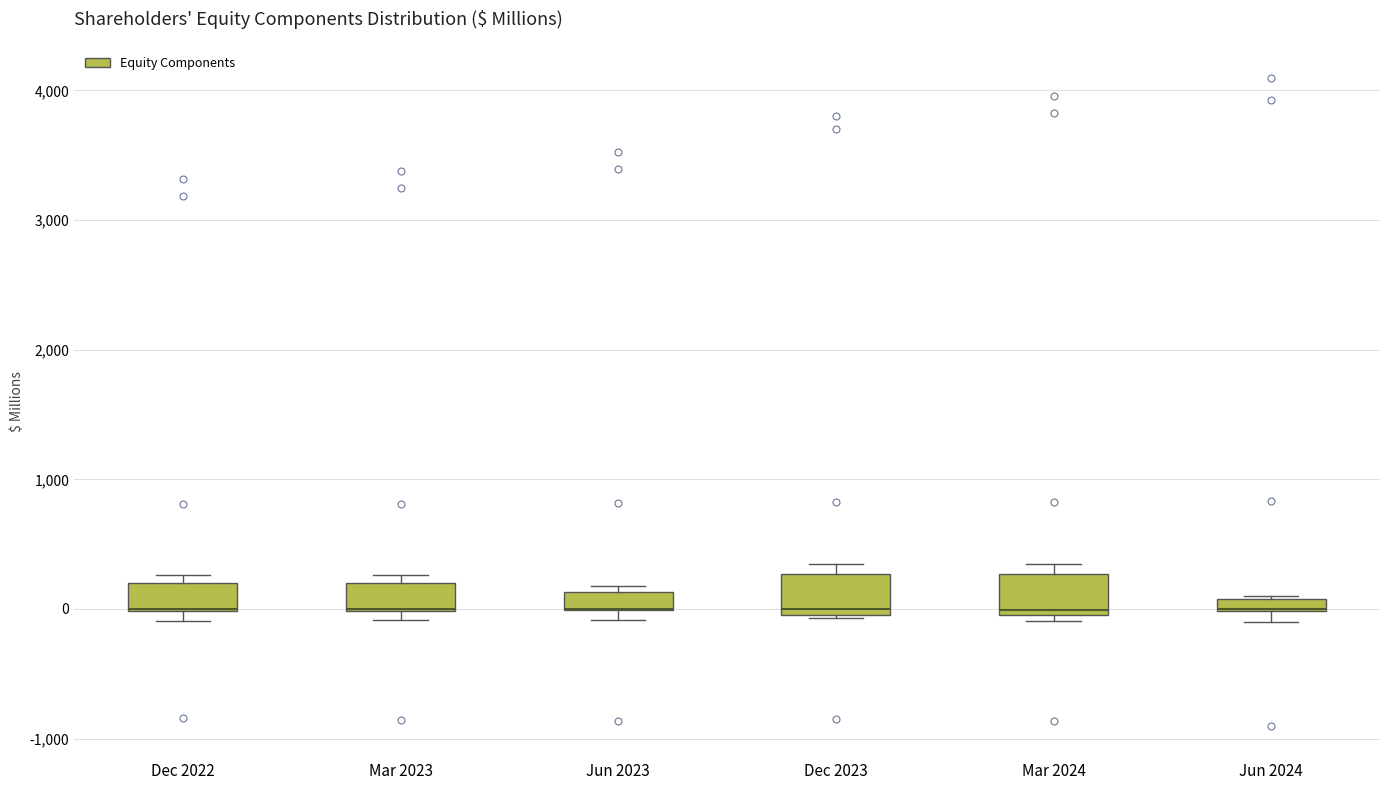

Where is the lower edge of the box for Mar 2024 on the y-axis? The values are not printed on the chart, so give them approximately, as read against the axis.

0